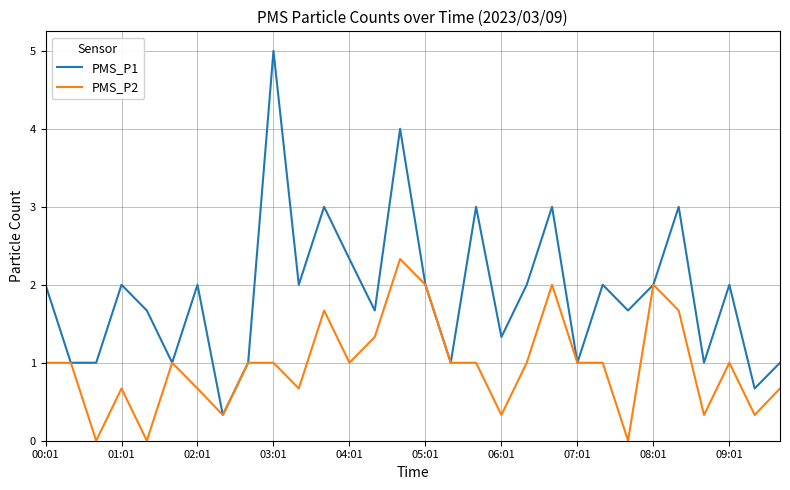

Which series has the largest total across all categories?

PMS_P1